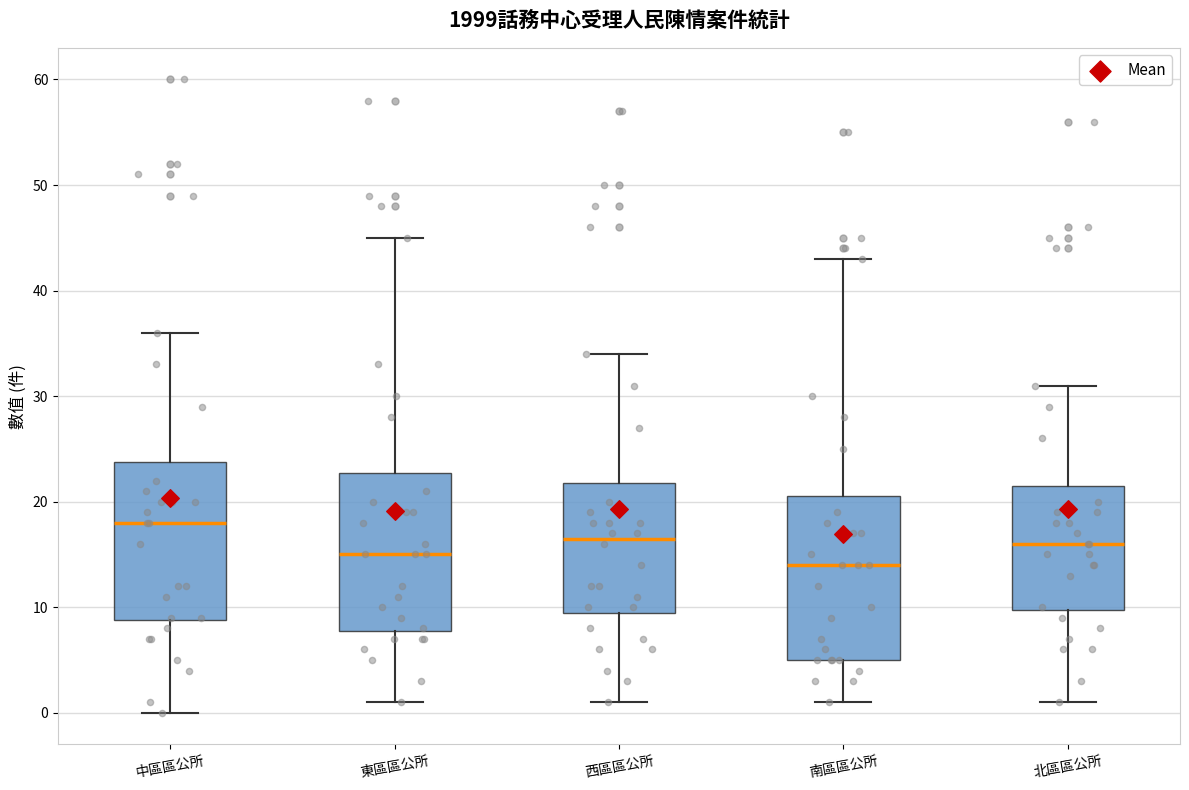

Reading left to right, transcribe this box plot: for each box, give where its median line is, the range the box spans, and where its two whiskers end, as read against the y-axis. The values are not printed on the chart, so give them approximately, as read against the axis.

中區區公所: median 18, box 9 to 24, whiskers 0 to 36
東區區公所: median 15, box 8 to 23, whiskers 1 to 45
西區區公所: median 17, box 10 to 22, whiskers 1 to 34
南區區公所: median 14, box 5 to 21, whiskers 1 to 43
北區區公所: median 16, box 10 to 22, whiskers 1 to 31